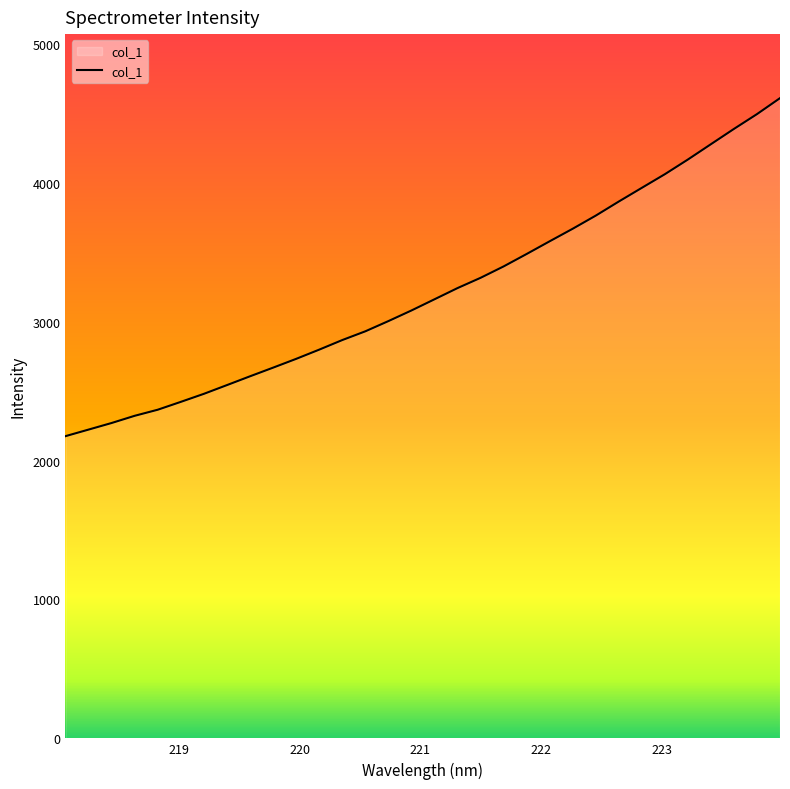

What is the greatest value displayed?

4610.1